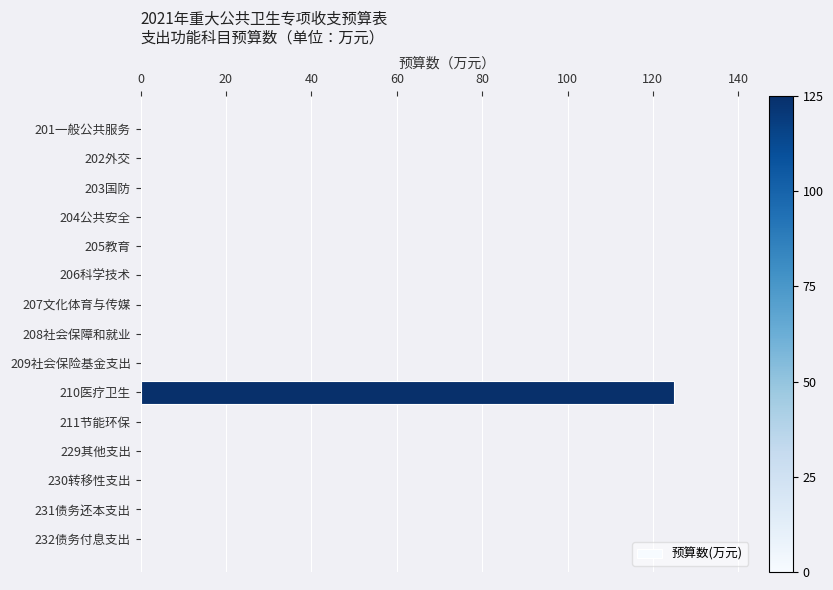

What is the average value?

8